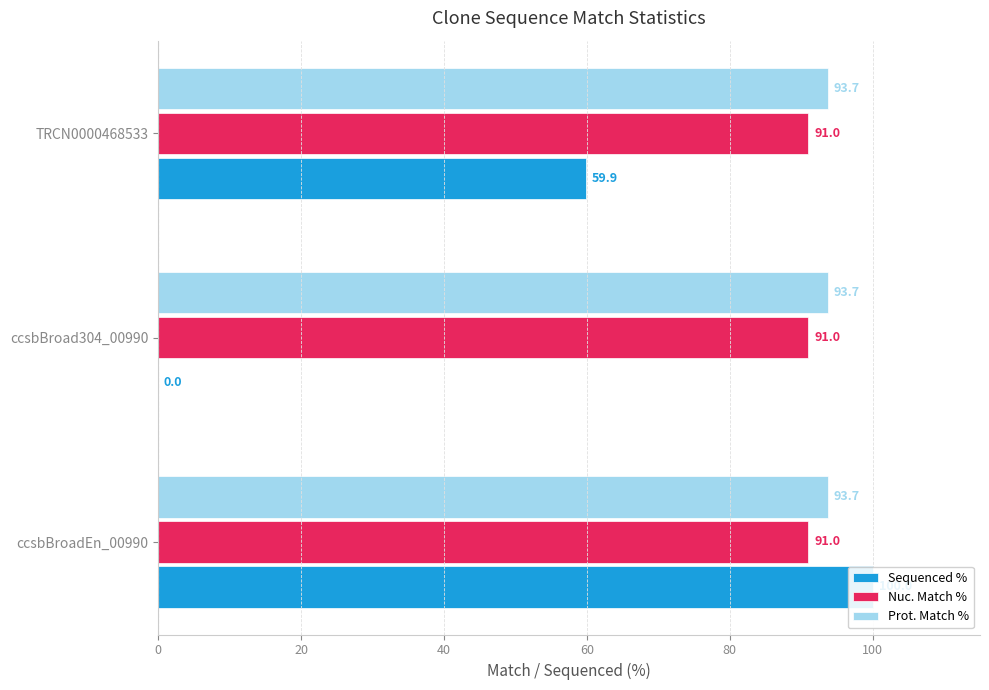

Count the number of data series in this chart.

3